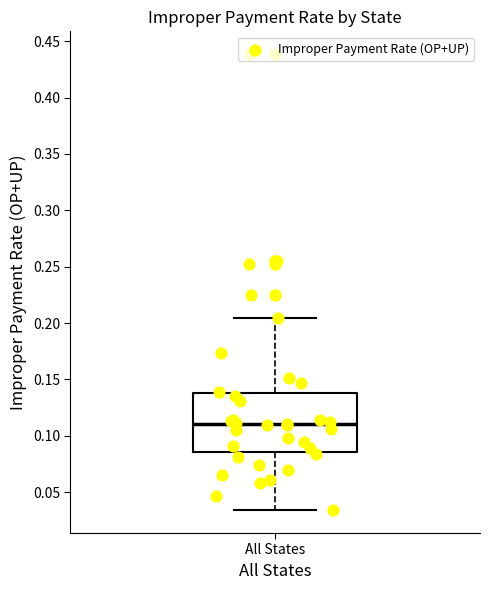

Read this box plot against the y-axis: the position of the median line, the range covered by the box, and the ends of both whiskers. The values are not printed on the chart, so give them approximately, as read against the axis.

median 0.110, box 0.085 to 0.140, whiskers 0.035 to 0.205